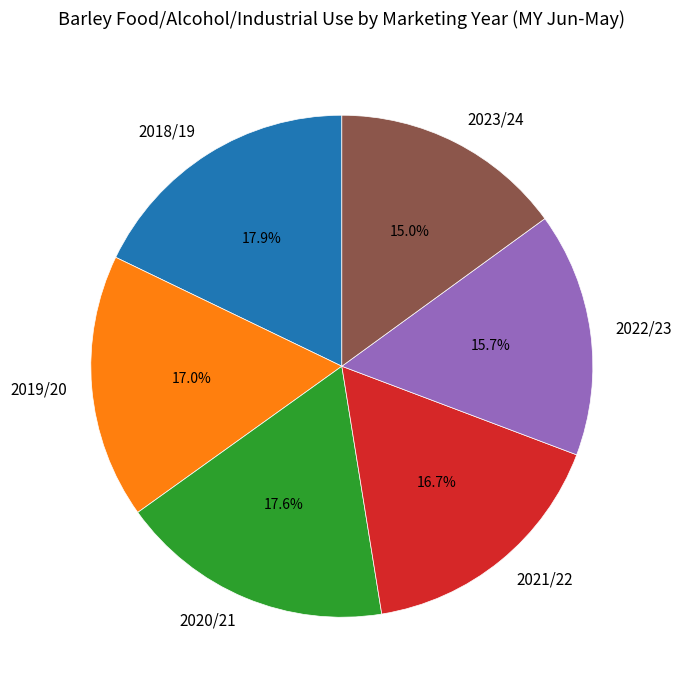

Which has a higher value, 2019/20 or 2018/19?

2018/19